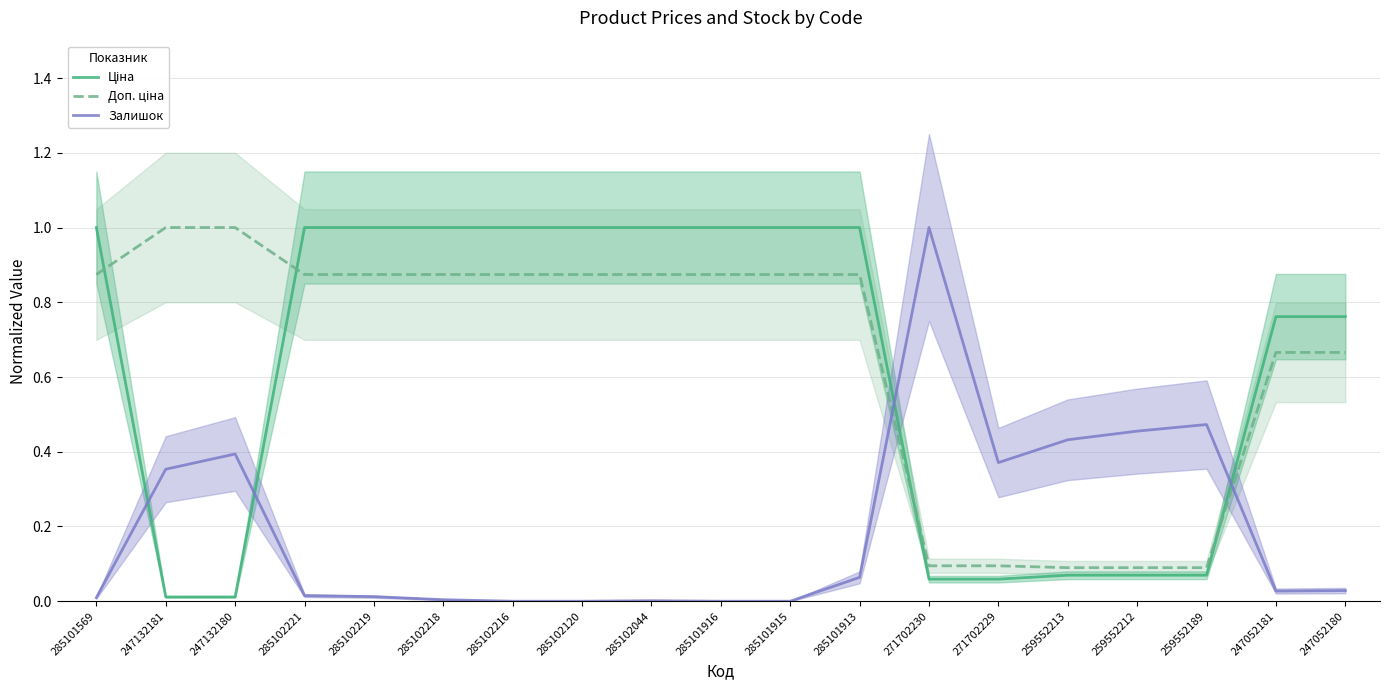

What is the average value of the Залишок series?

0.2